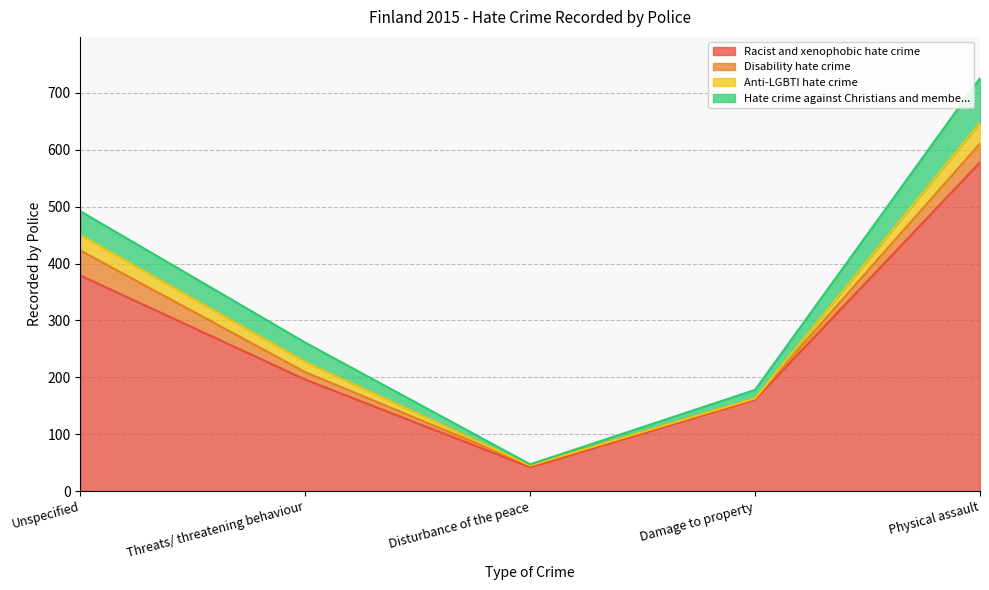

True or false: Anti-LGBTI hate crime has a value of 0 at Damage to property.

True